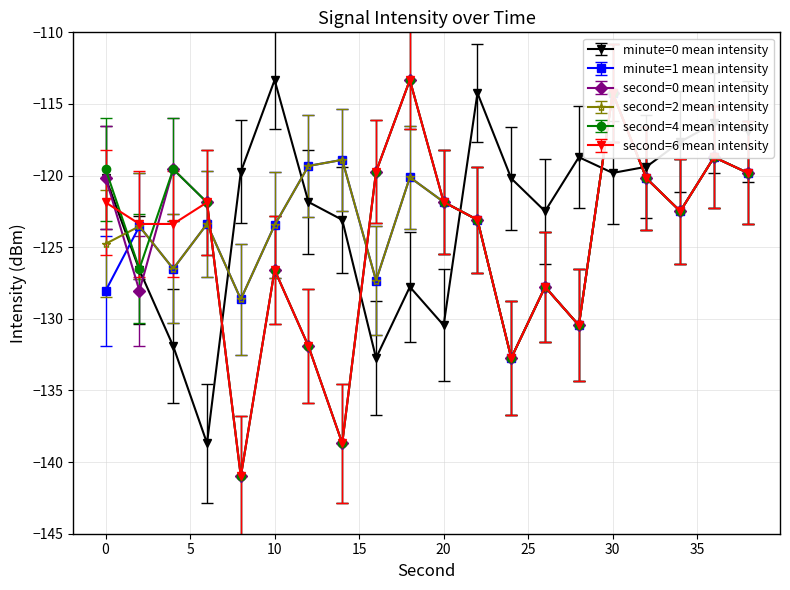

The second=4 mean intensity series shows -76.2 at 28. True or false?

False